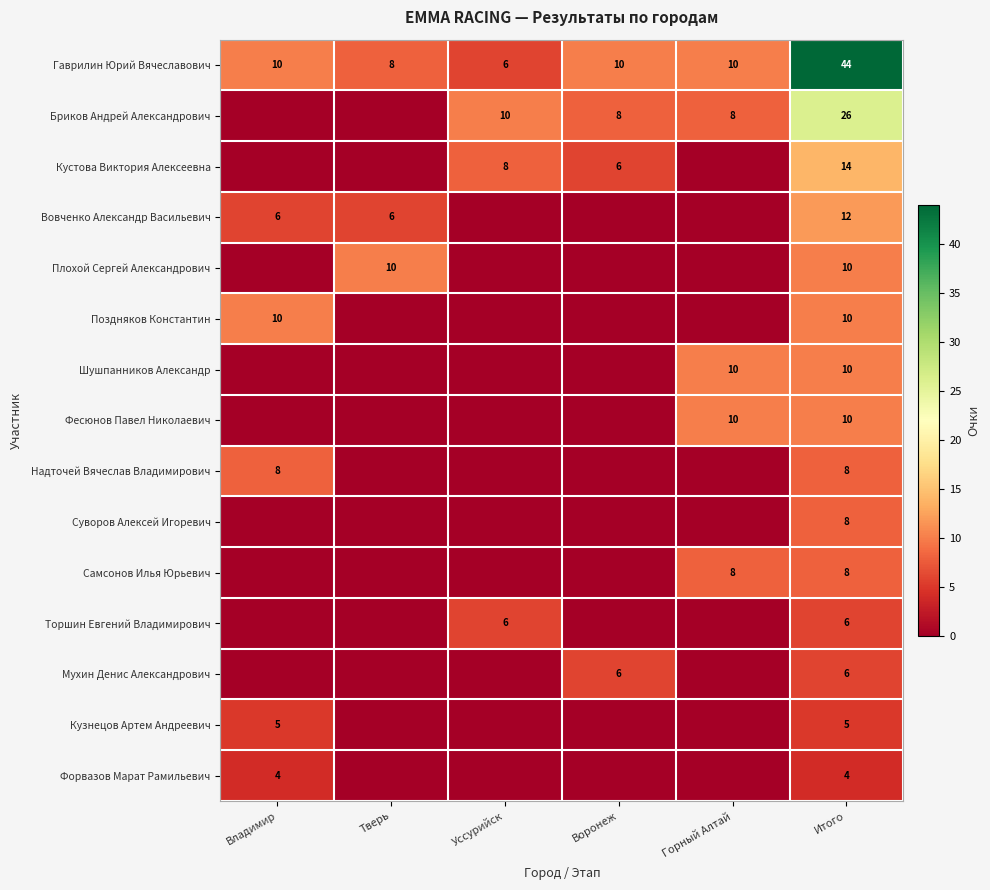

At which category is the sum across all series the highest?

Итого